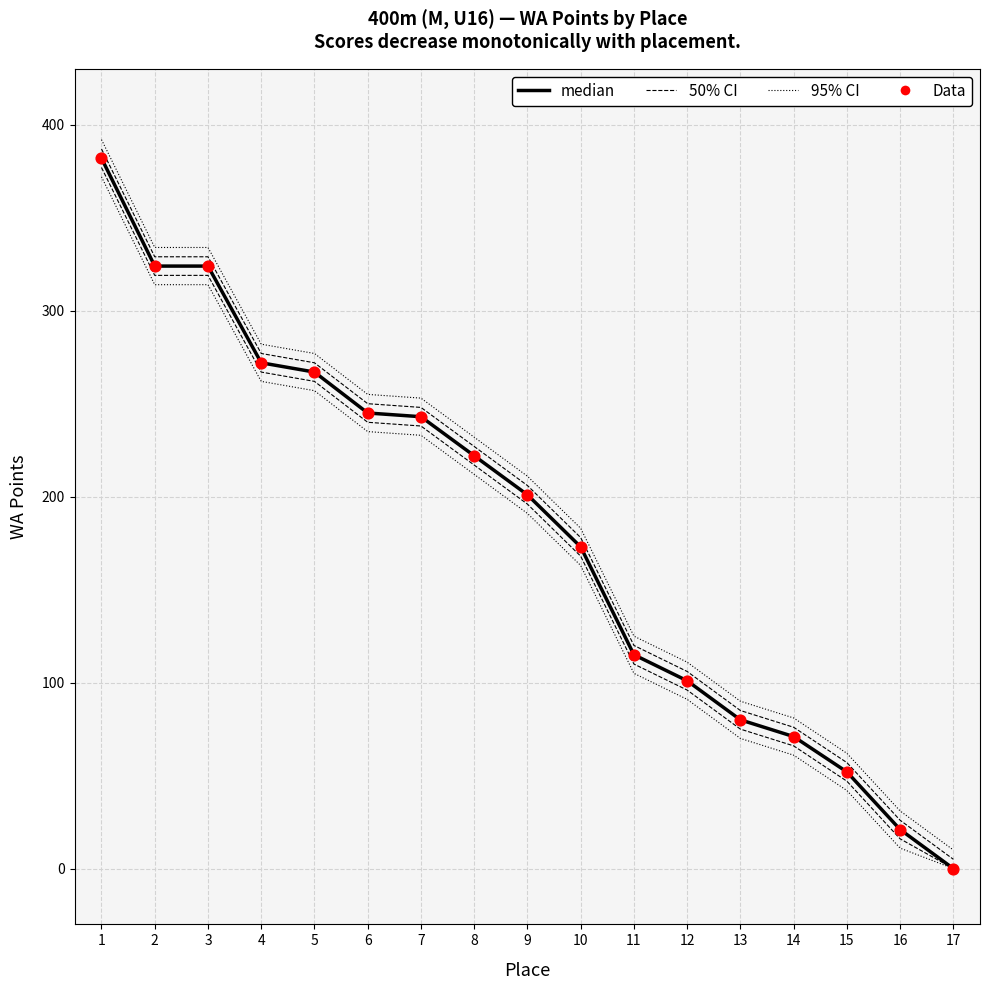

Which series contains the lowest Y value?

median